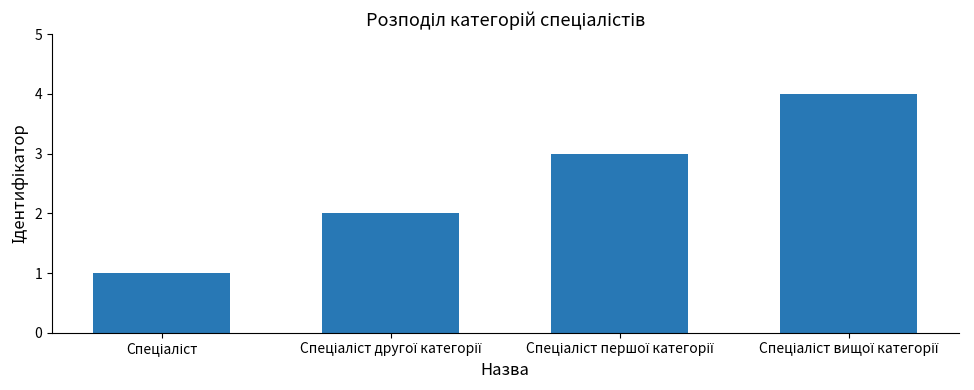

What is the difference between the maximum and minimum values?

3